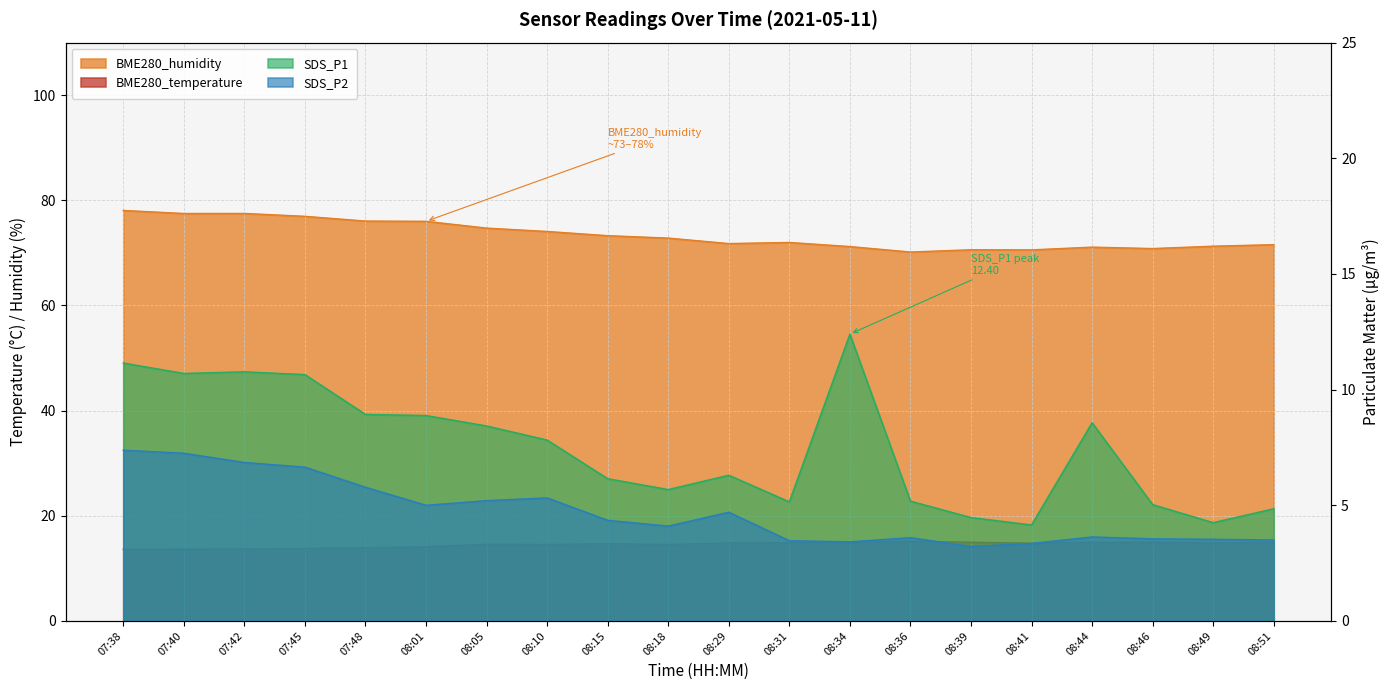

What are all the series names shown in the legend?

BME280_temperature, BME280_humidity, SDS_P1, SDS_P2